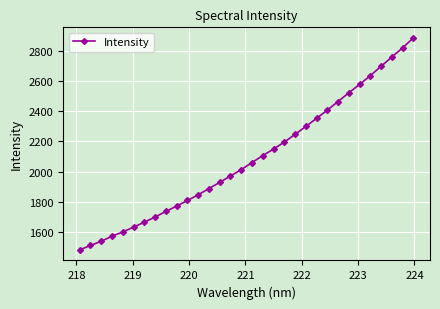

What is the minimum value shown in the chart?

1481.7